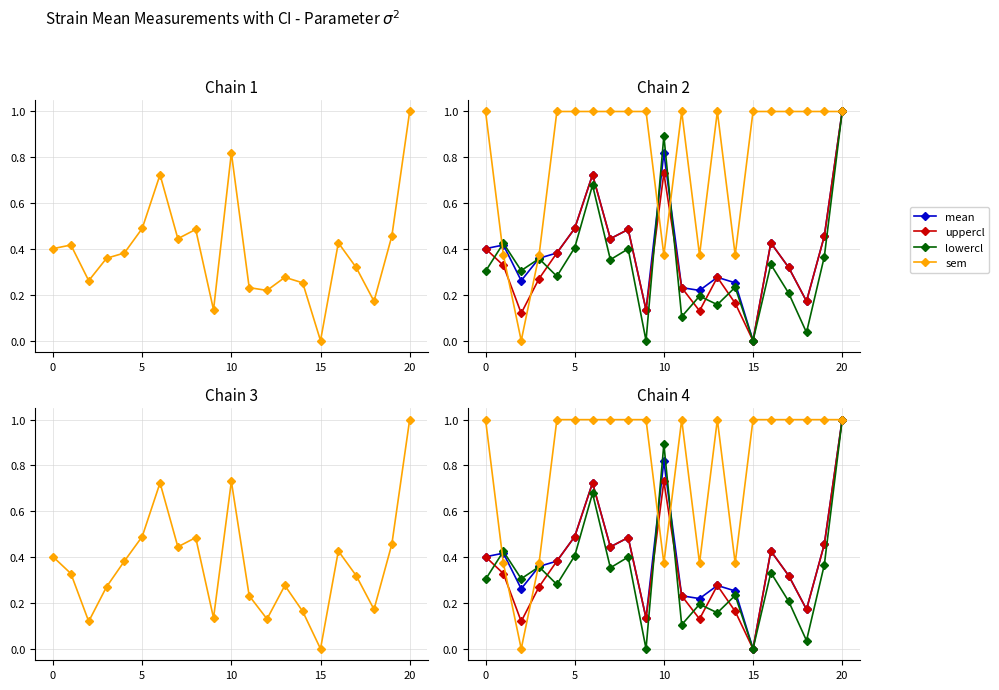

True or false: uppercl has more than 1 points higher than both neighbors.

True